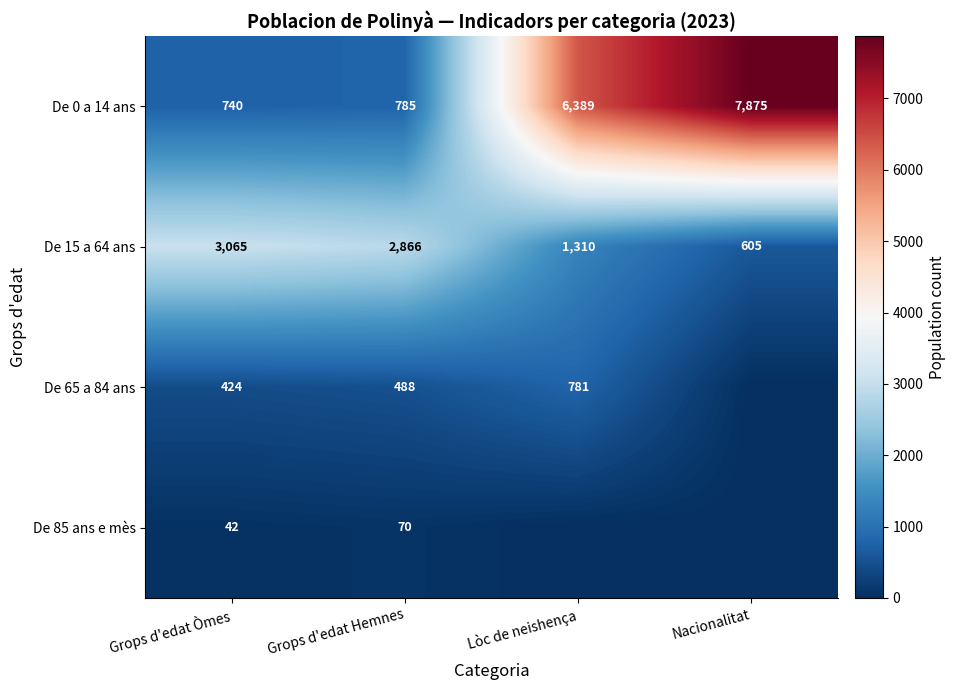

What is the sum of the De 0 a 14 ans values at Grops d'edat Hemnes and Lòc de neishença?

7174